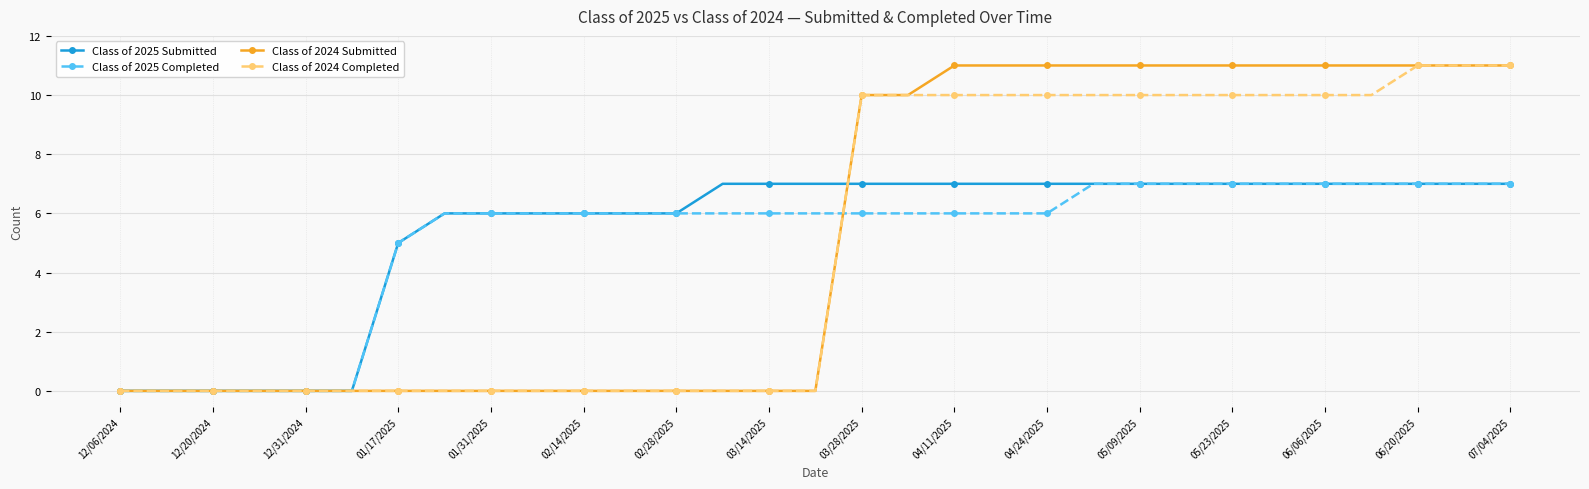

What is the value of the Class of 2024 Completed point at the 28th from the left?

10